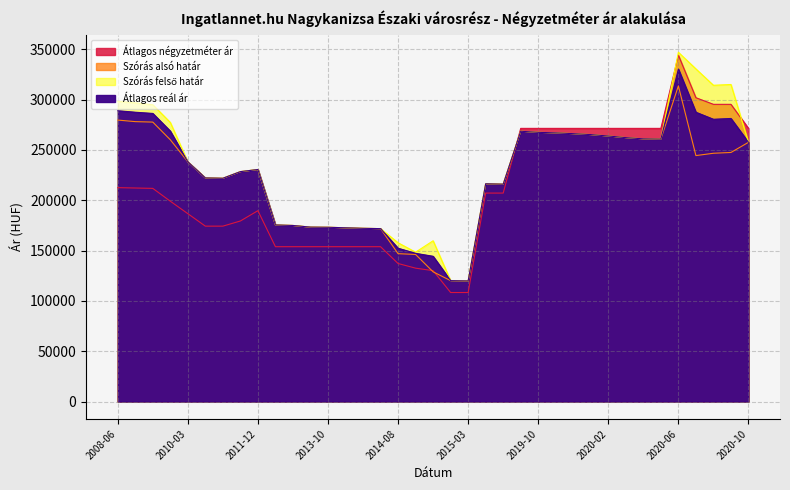

What is the label of the 29th point from the right?

2011-12